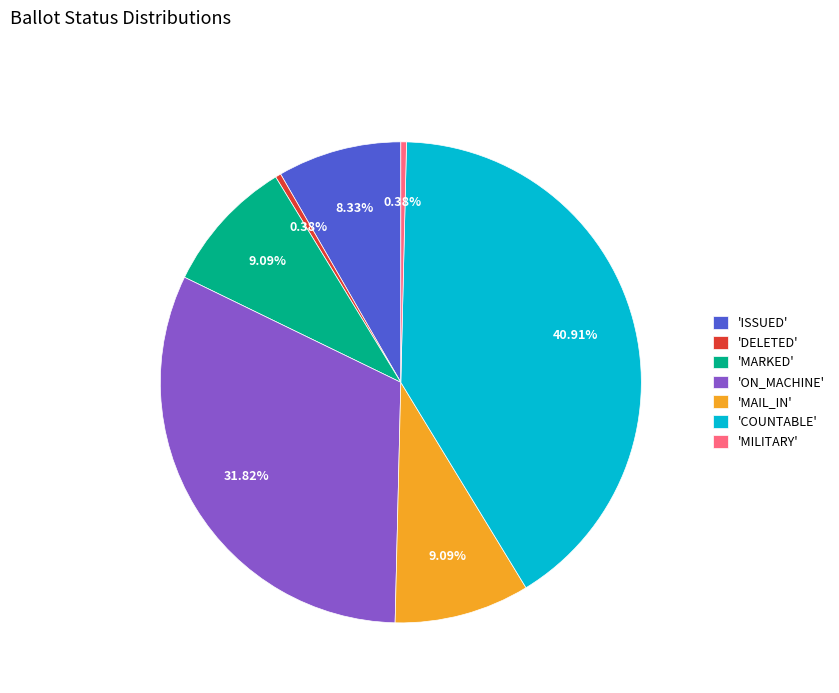

Do 'MARKED' and 'ON_MACHINE' together represent more than half of the pie?

No